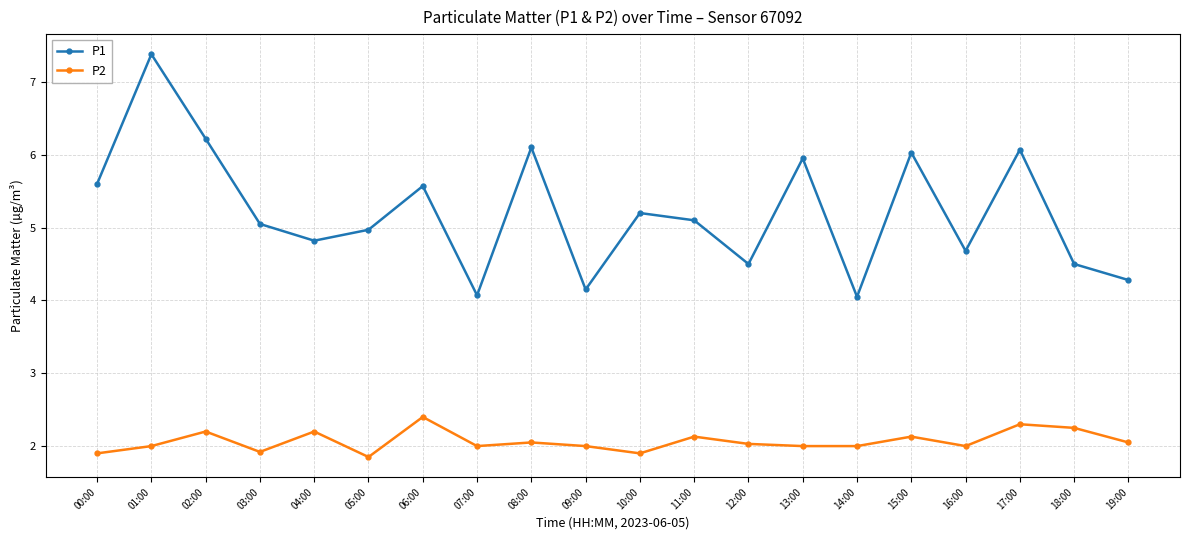

At which label does P1 first exceed 5?

00:00